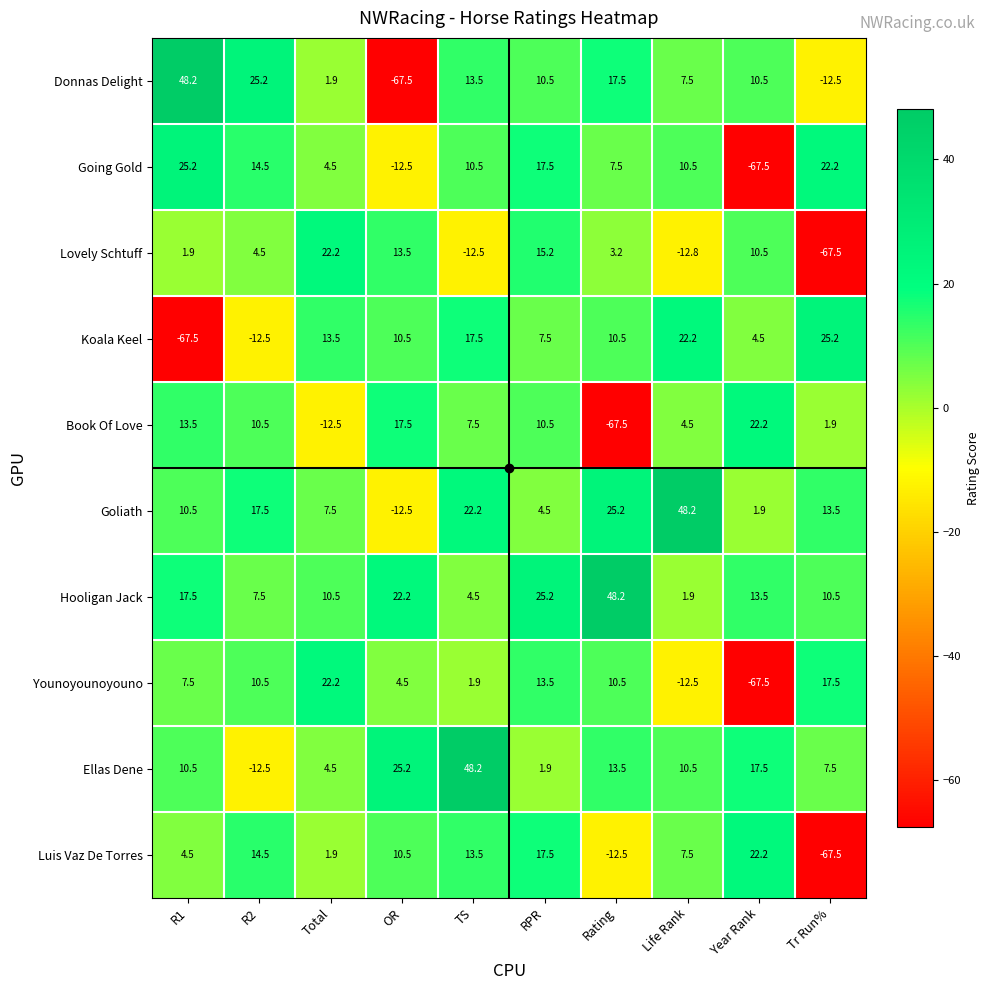

Which series has the largest total across all categories?

Hooligan Jack